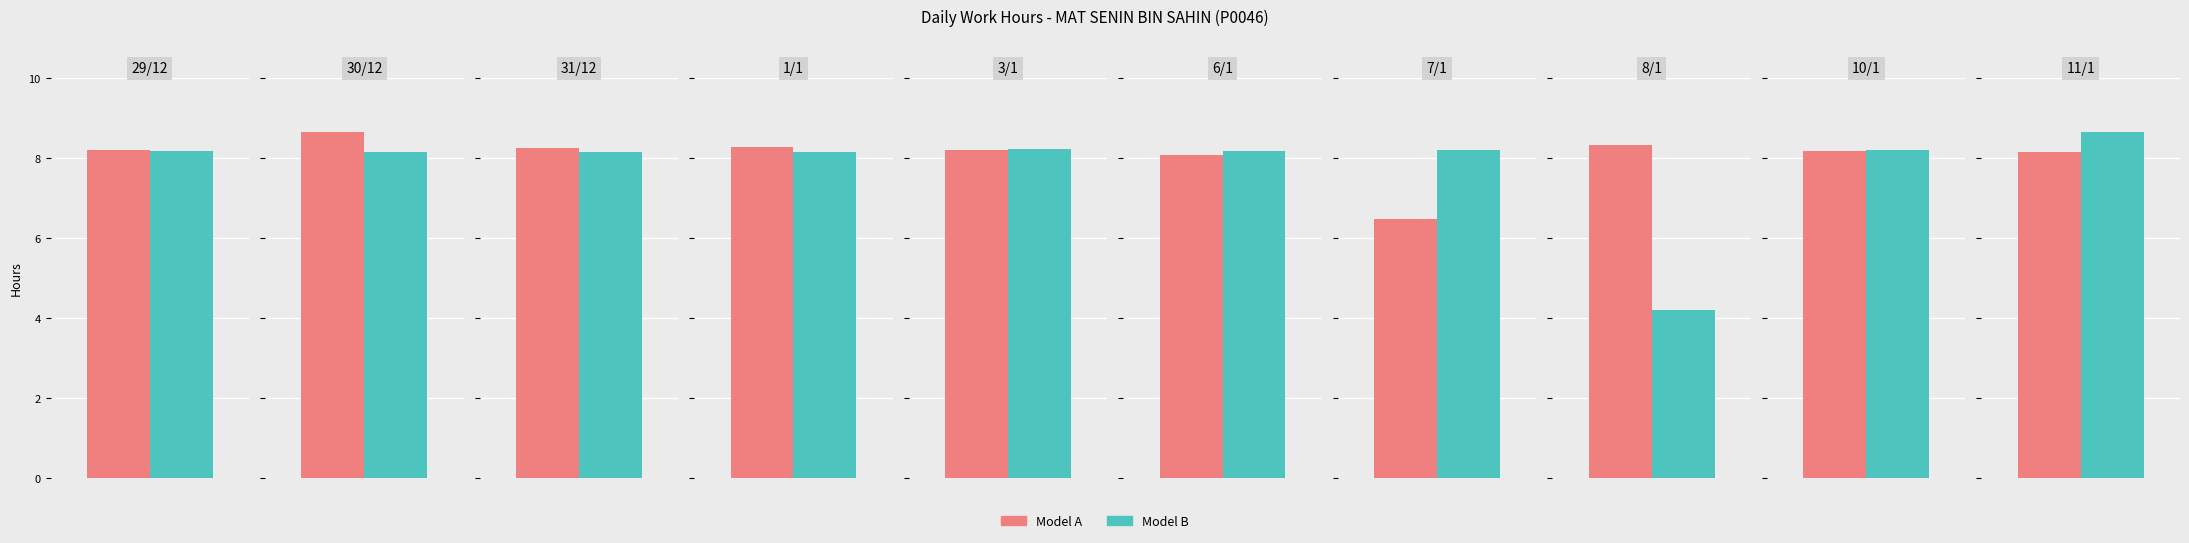

At 7/1, list the series in order from largest to smallest.

Model B, Model A